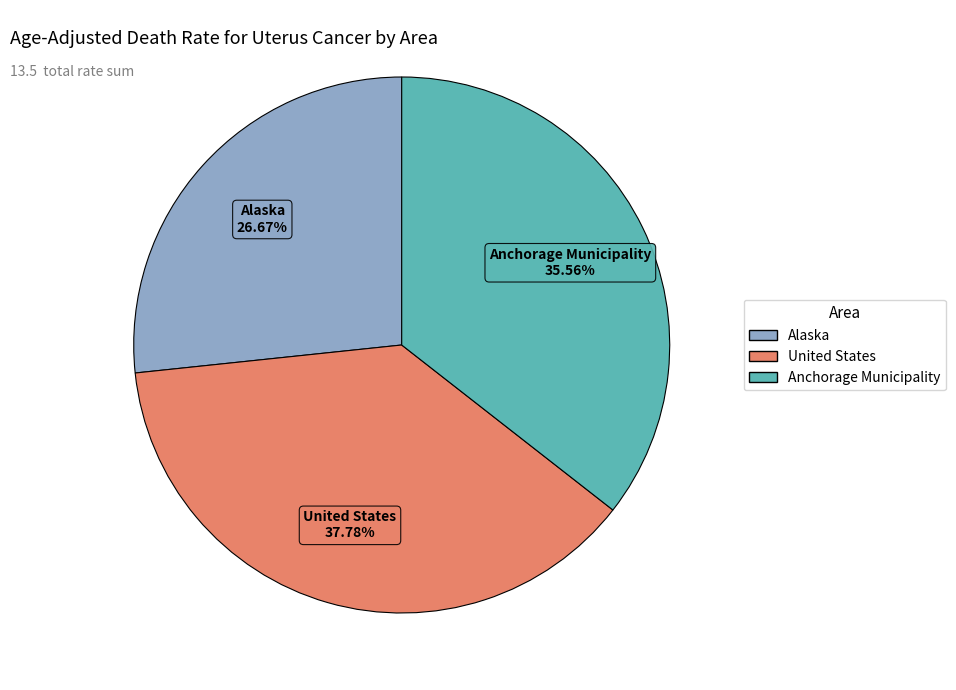

To the nearest percent, what percentage of the pie is United States?

38%